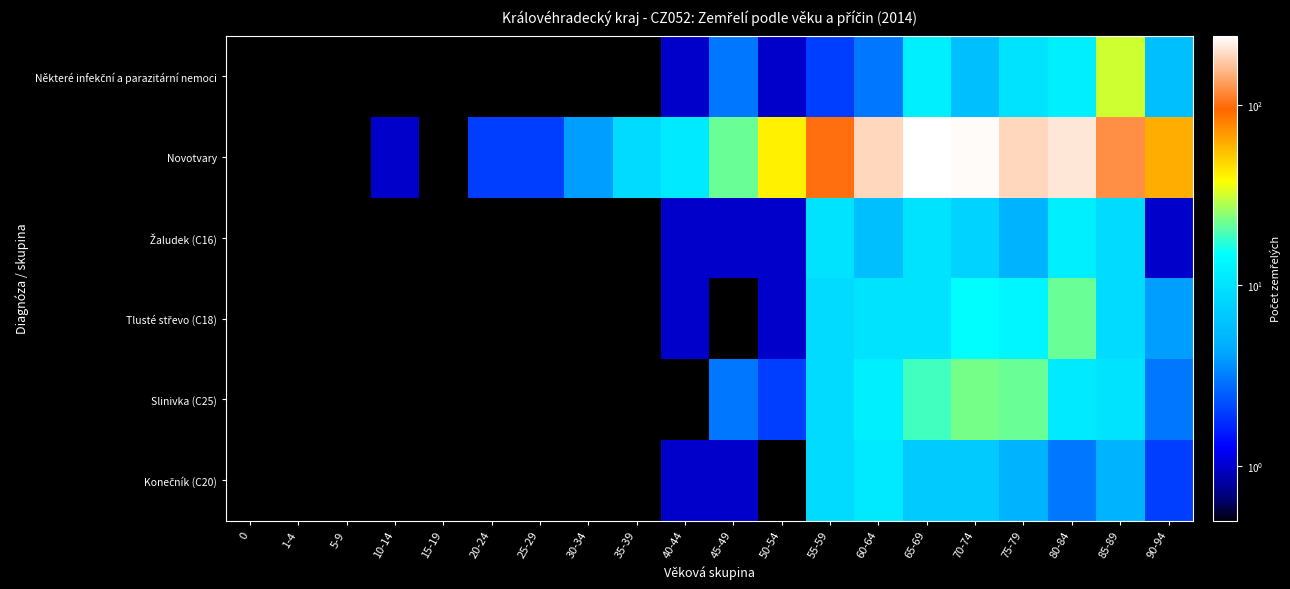

What value does the Tlusté střevo (C18) series have at 85-89?

9.0